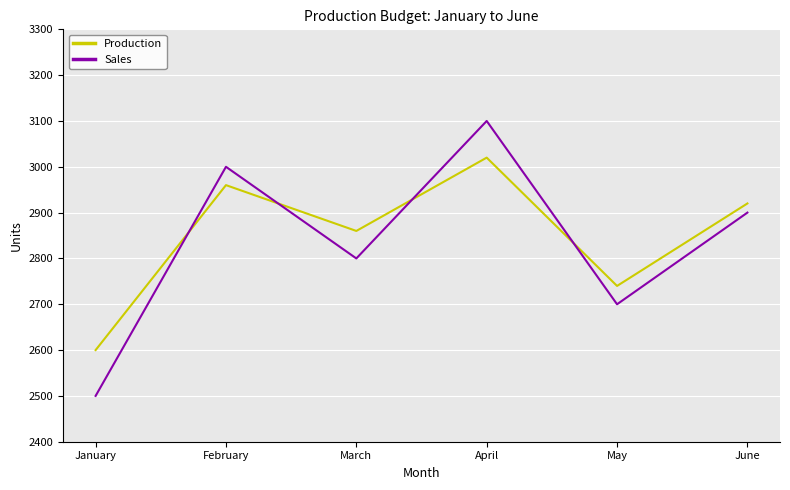

Count the Sales values in the range 2700 to 3000.

4